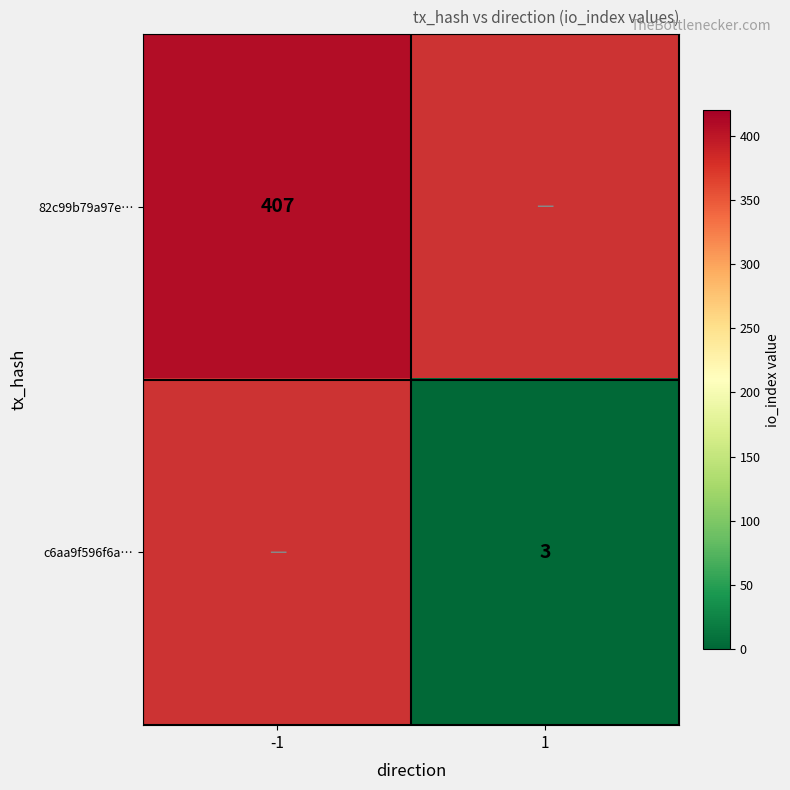

Is it true that 82c99b79a97e… equals 723 at -1?

False